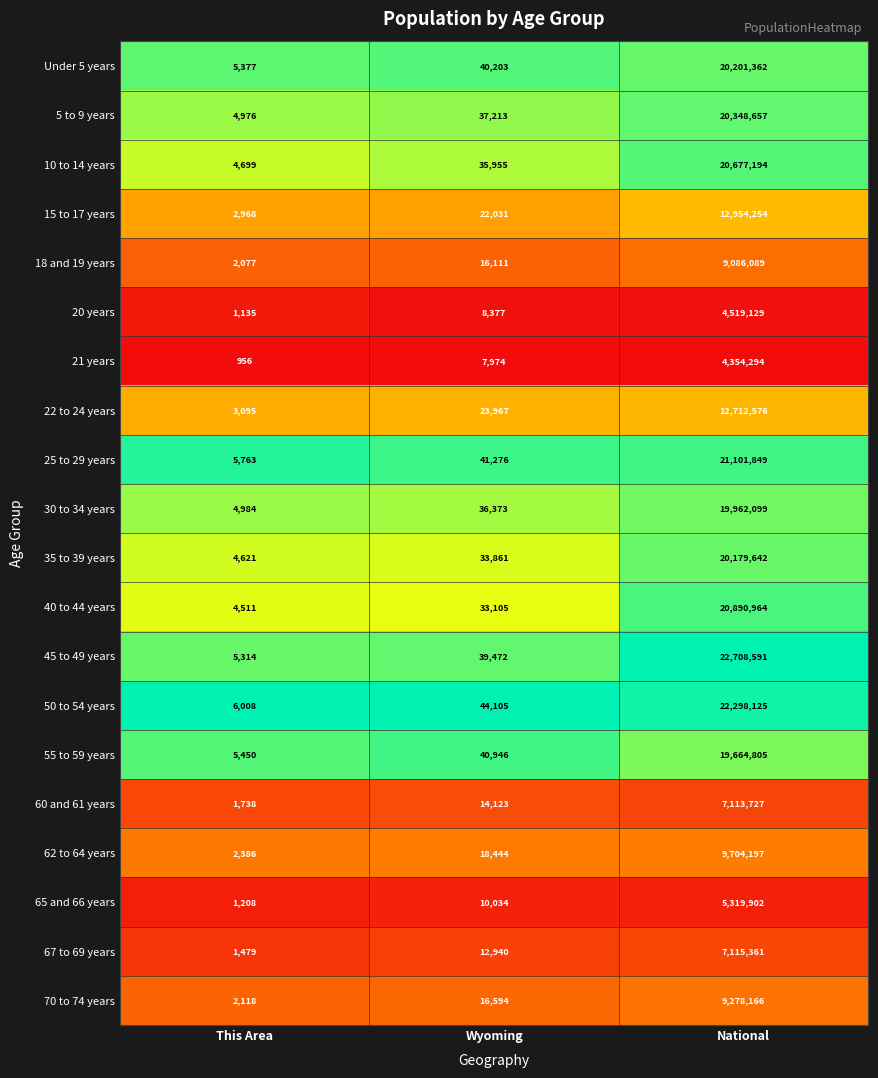

Which series has the largest range (max minus min)?

45 to 49 years